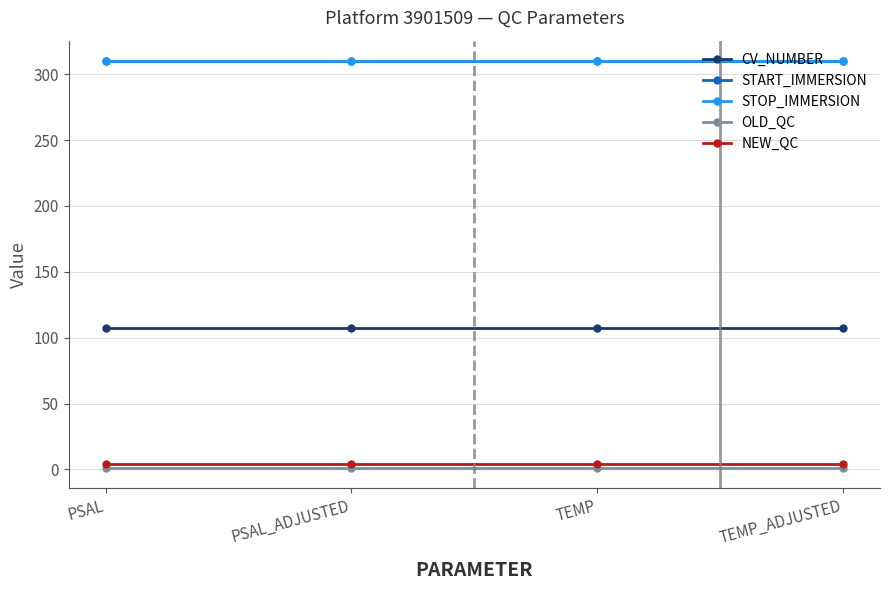

The value of STOP_IMMERSION at PSAL_ADJUSTED is 198. True or false?

False